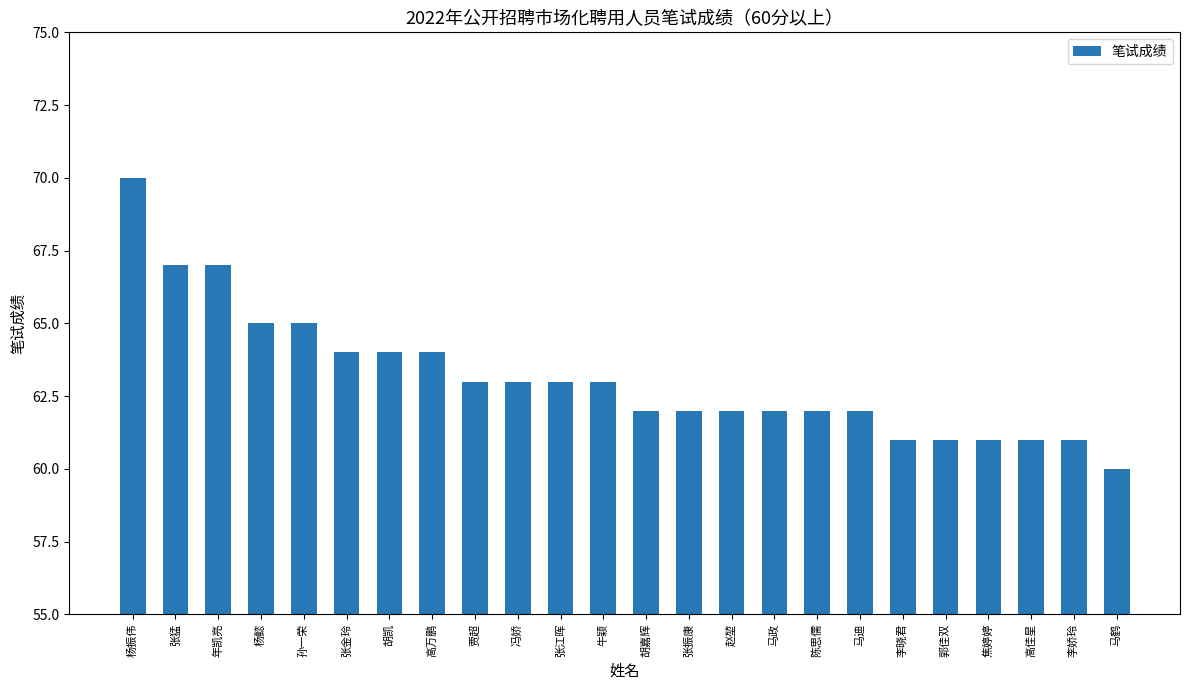

Count the number of data series in this chart.

1